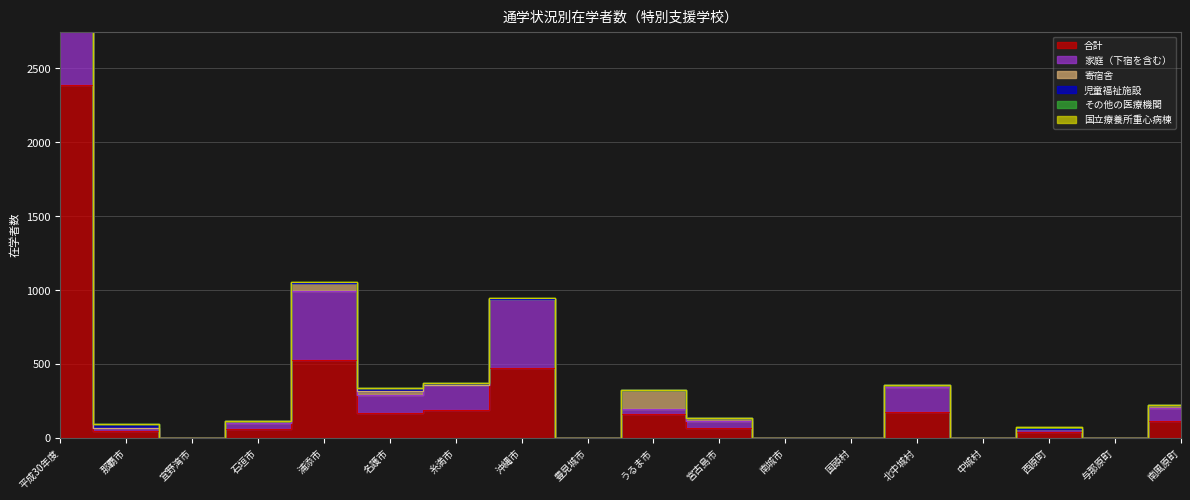

Reading right to left, extract all data points from this chart.

家庭（下宿を含む）: 南風原町=91	与那原町=0	西原町=23	中城村=0	北中城村=164	国頭村=0	南城市=0	宮古島市=48	うるま市=30	豊見城市=0	沖縄市=464	糸満市=171	名護市=124	浦添市=463	石垣市=40	宜野湾市=0	那覇市=23	平成30年度=1939
寄宿舎: 南風原町=20	与那原町=0	西原町=0	中城村=0	北中城村=14	国頭村=0	南城市=0	宮古島市=17	うるま市=133	豊見城市=0	沖縄市=0	糸満市=0	名護市=26	浦添市=57	石垣市=18	宜野湾市=0	那覇市=0	平成30年度=309
児童福祉施設: 南風原町=1	与那原町=0	西原町=0	中城村=0	北中城村=0	国頭村=0	南城市=0	宮古島市=1	うるま市=0	豊見城市=0	沖縄市=0	糸満市=16	名護市=17	浦添市=1	石垣市=0	宜野湾市=0	那覇市=24	平成30年度=83
その他の医療機関: 南風原町=0	与那原町=0	西原町=14	中城村=0	北中城村=0	国頭村=0	南城市=0	宮古島市=0	うるま市=0	豊見城市=0	沖縄市=10	糸満市=0	名護市=0	浦添市=7	石垣市=0	宜野湾市=0	那覇市=0	平成30年度=57
国立療養所重心病棟: 南風原町=0	与那原町=0	西原町=1	中城村=0	北中城村=0	国頭村=0	南城市=0	宮古島市=0	うるま市=0	豊見城市=0	沖縄市=0	糸満市=0	名護市=2	浦添市=0	石垣市=0	宜野湾市=0	那覇市=0	平成30年度=2
合計: 南風原町=112	与那原町=0	西原町=38	中城村=0	北中城村=178	国頭村=0	南城市=0	宮古島市=66	うるま市=163	豊見城市=0	沖縄市=474	糸満市=187	名護市=169	浦添市=528	石垣市=58	宜野湾市=0	那覇市=47	平成30年度=2390